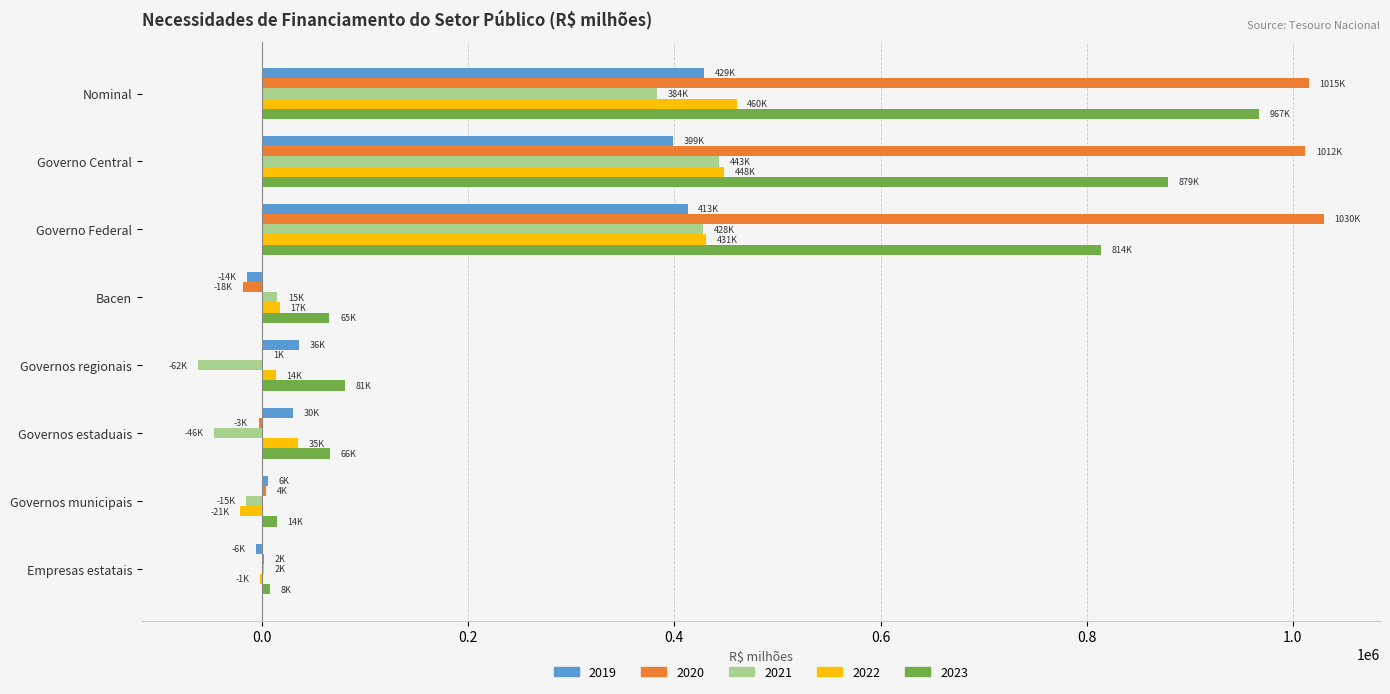

True or false: 2023 has a value of 80663.9 at Governos regionais.

True